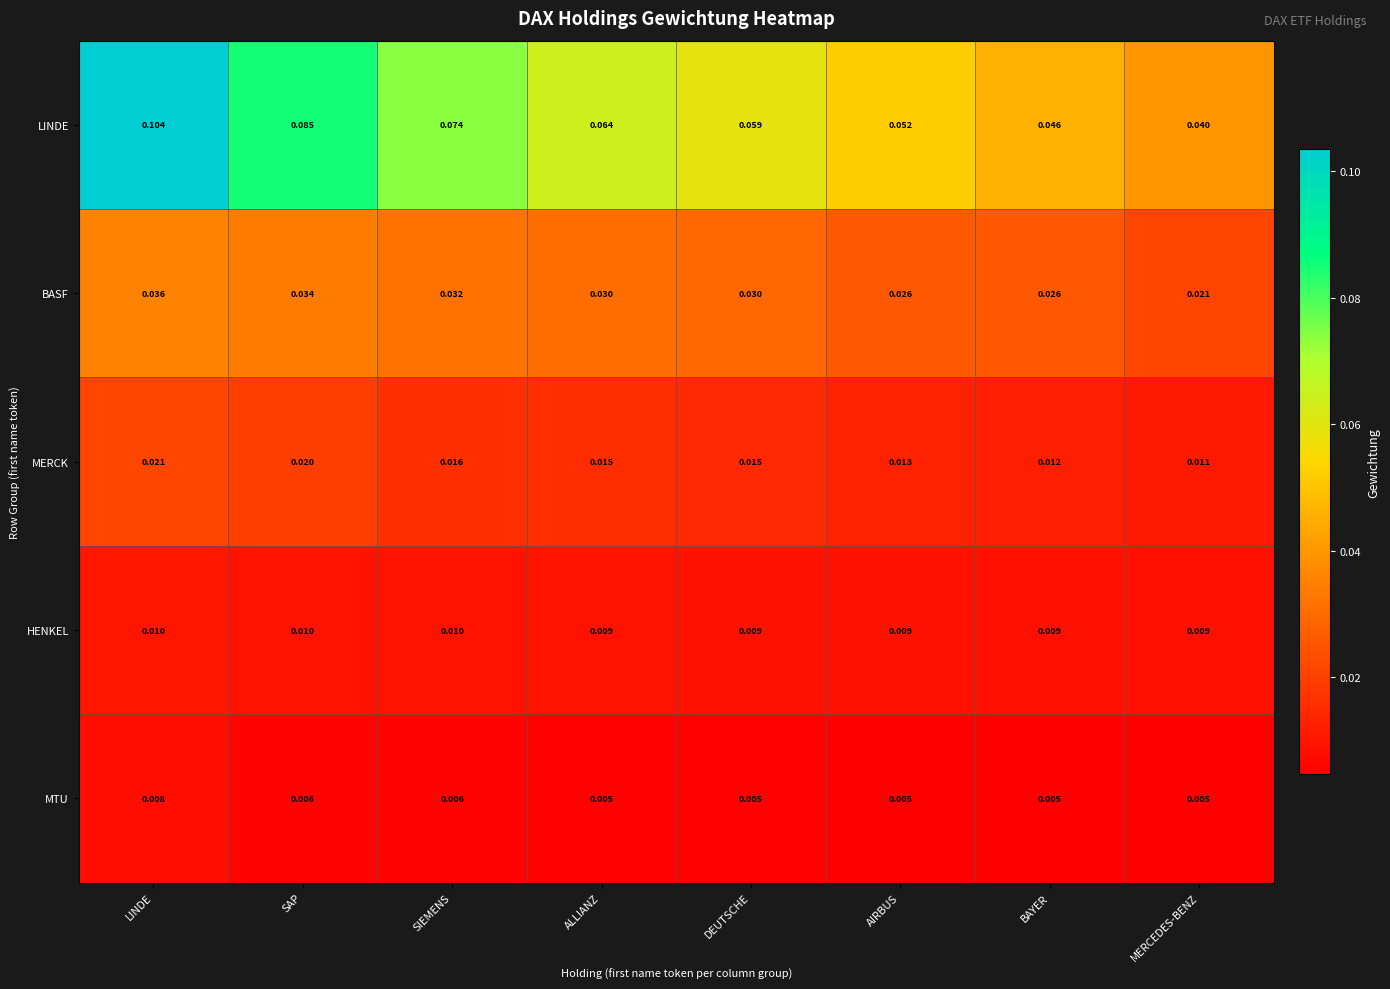

Rank the series by their maximum value, from highest to lowest.

LINDE, BASF, MERCK, HENKEL, MTU